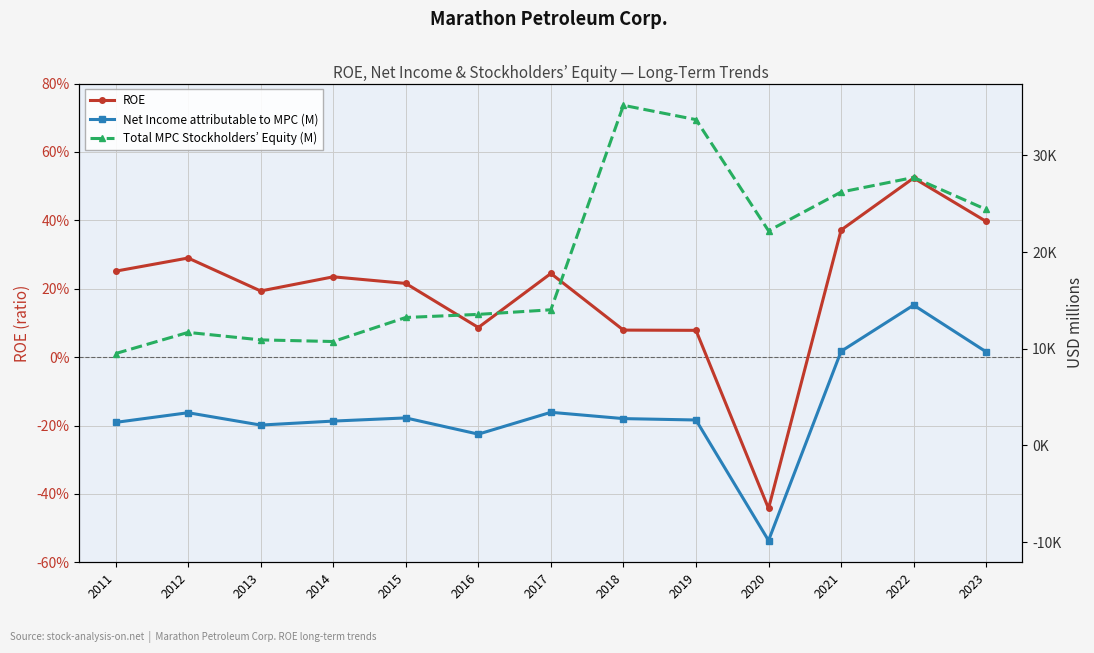

How many lines are shown in the chart?

3